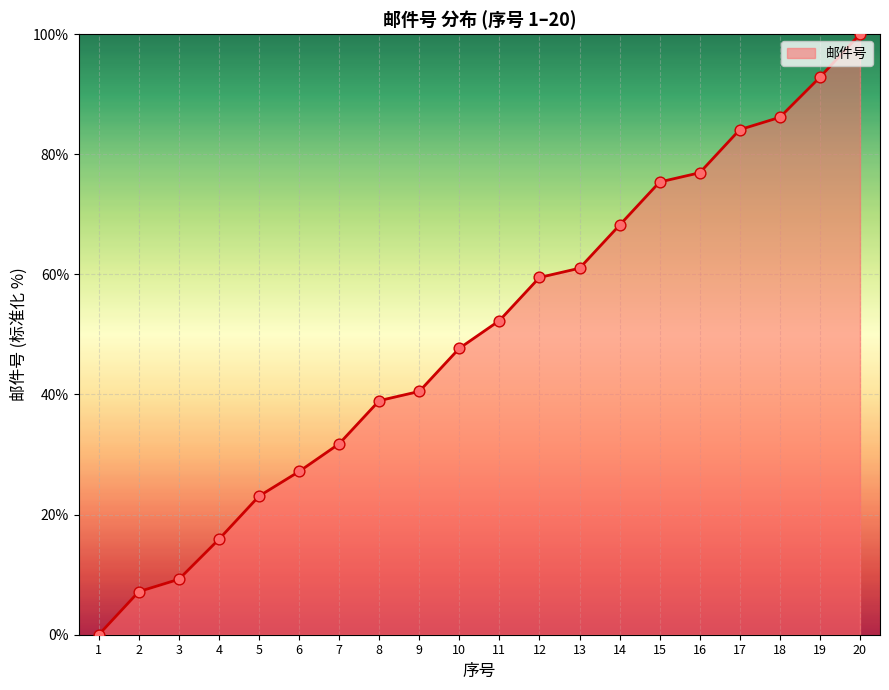

Approximately how many times larger is the value at 11 compared to 20?

0.5